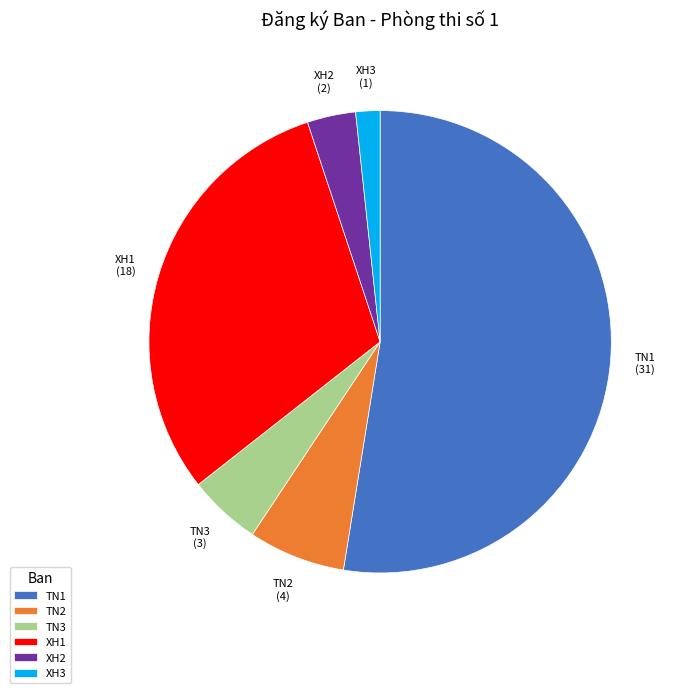

Which has a higher value, XH3 or XH2?

XH2